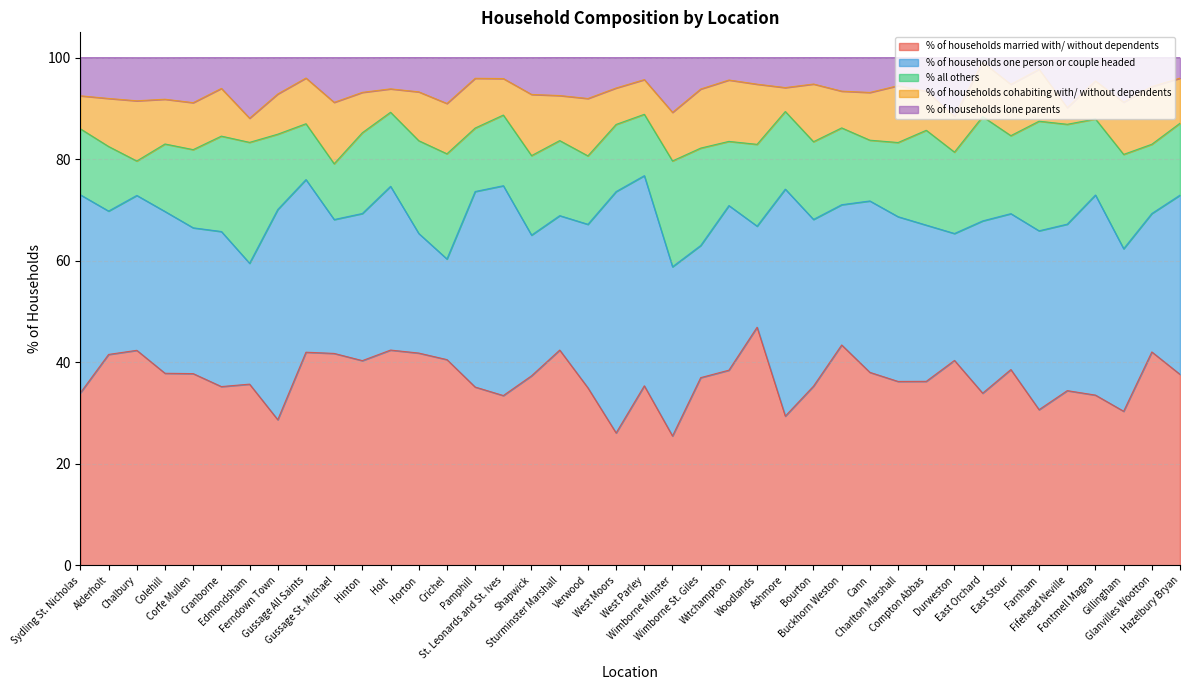

How many values in the % of households cohabiting with/ without dependents series exceed 9?

22